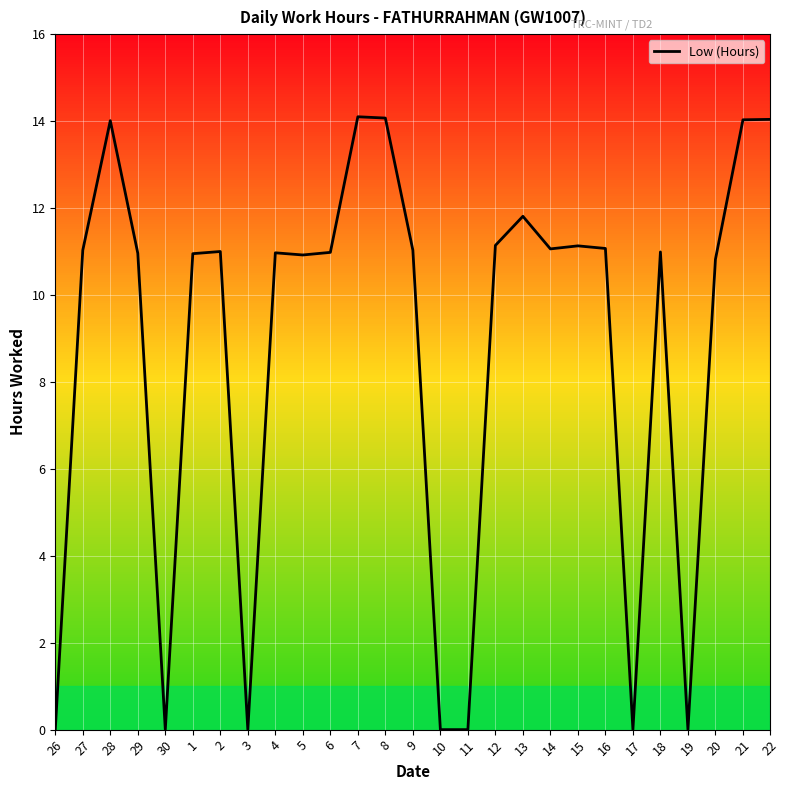

What is the approximate value at 13?

11.8